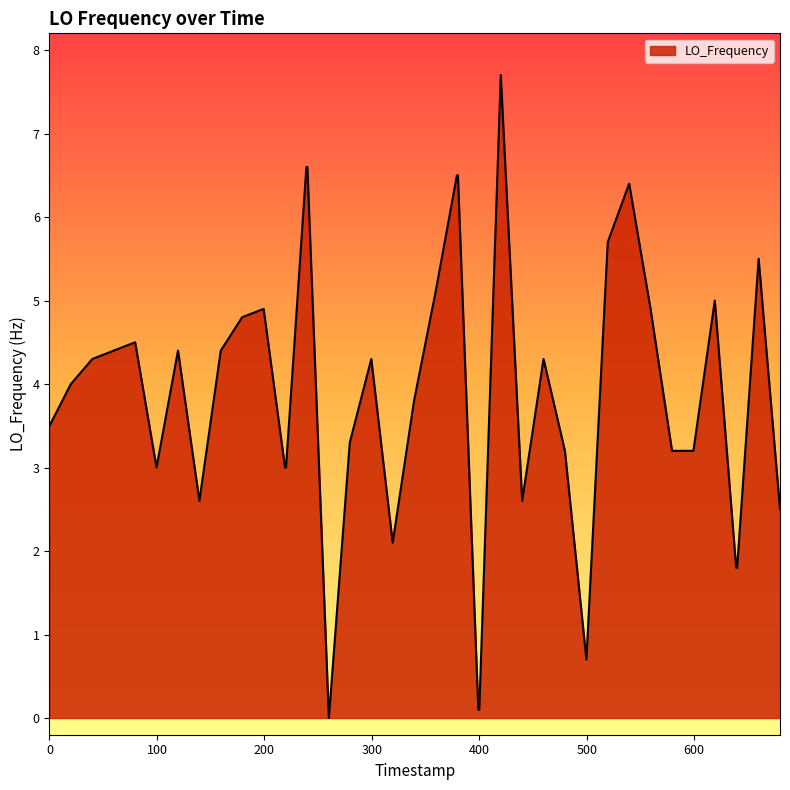

What is the difference between the maximum and minimum values?

7.7